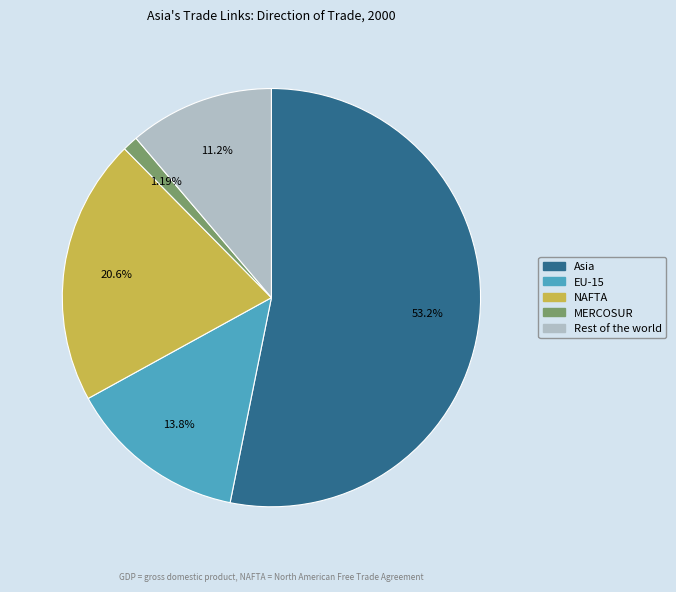

Which slice represents more than half of the pie?

Asia